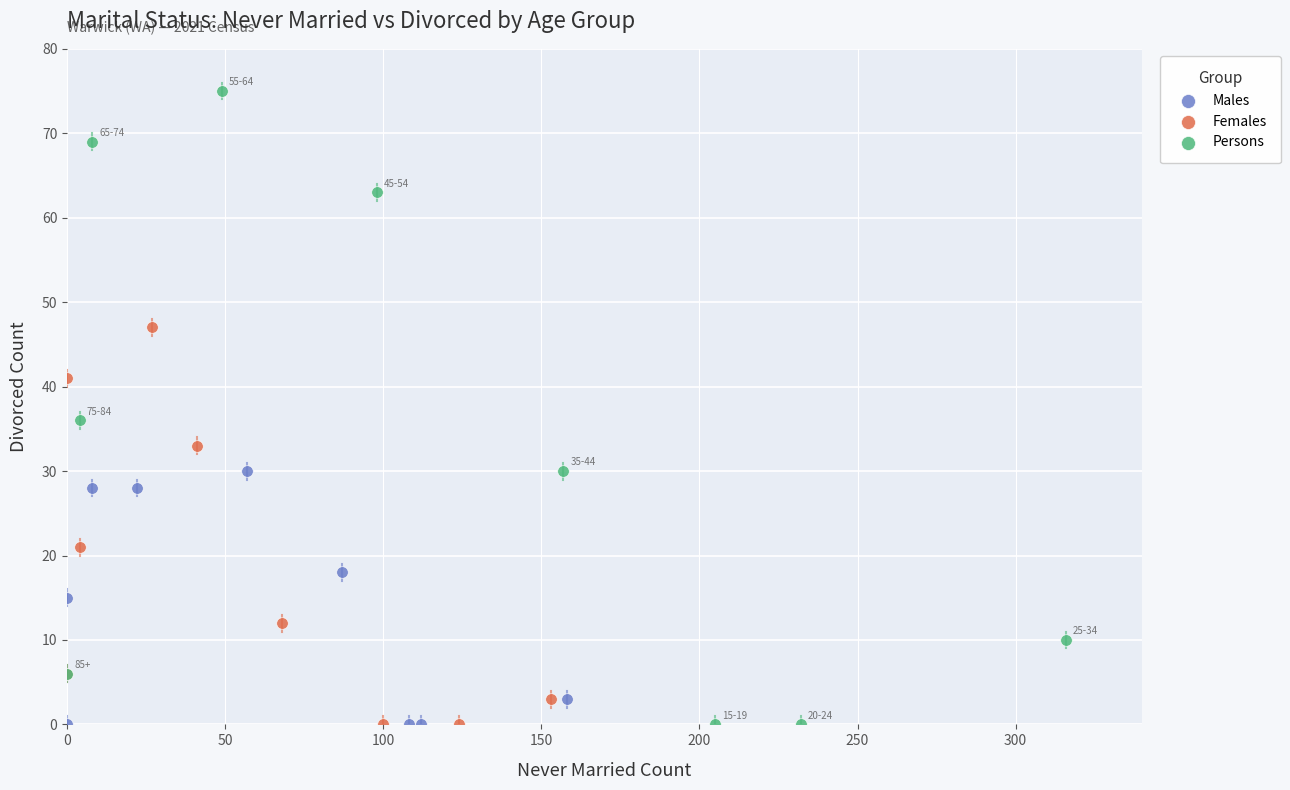

What are all the series names shown in the legend?

Males, Females, Persons